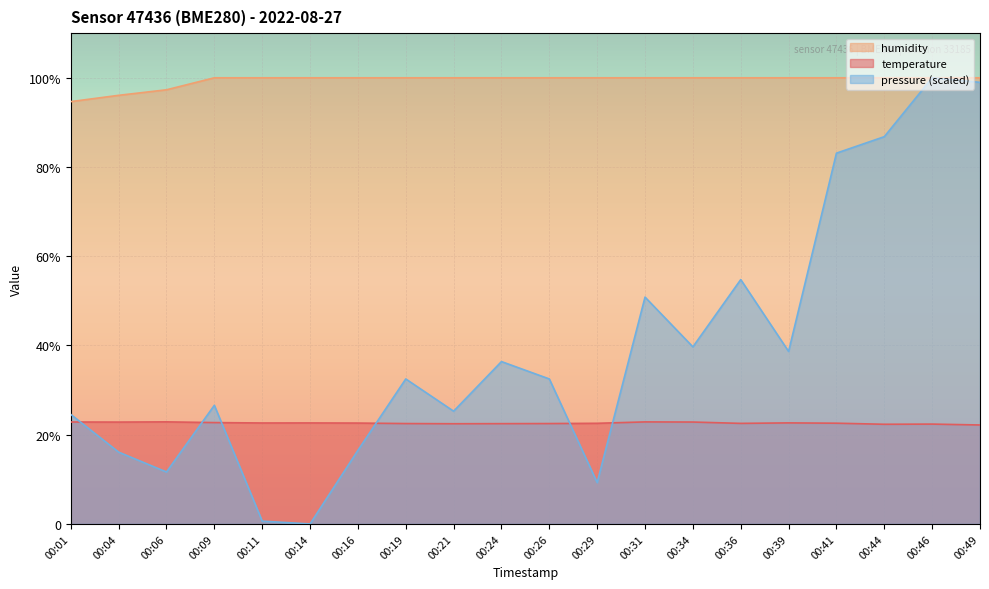

Between 00:34 and 00:36, which series saw the biggest shift?

pressure (scaled)